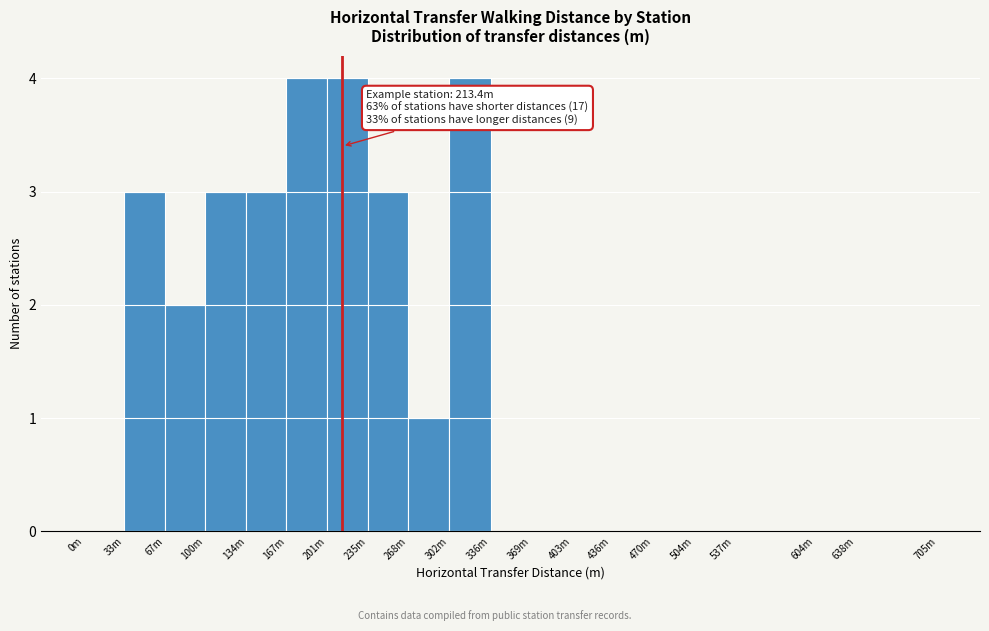

Reading left to right, extract all data points from this chart.

0m=0	33m=3	67m=2	100m=3	134m=3	167m=4	201m=4	235m=3	268m=1	302m=4	336m=0	369m=0	403m=0	436m=0	470m=0	504m=0	537m=0	604m=0	638m=0